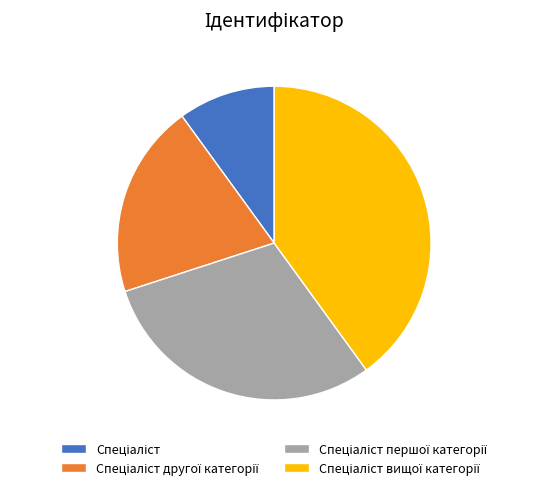

Is there a majority slice in this chart?

No